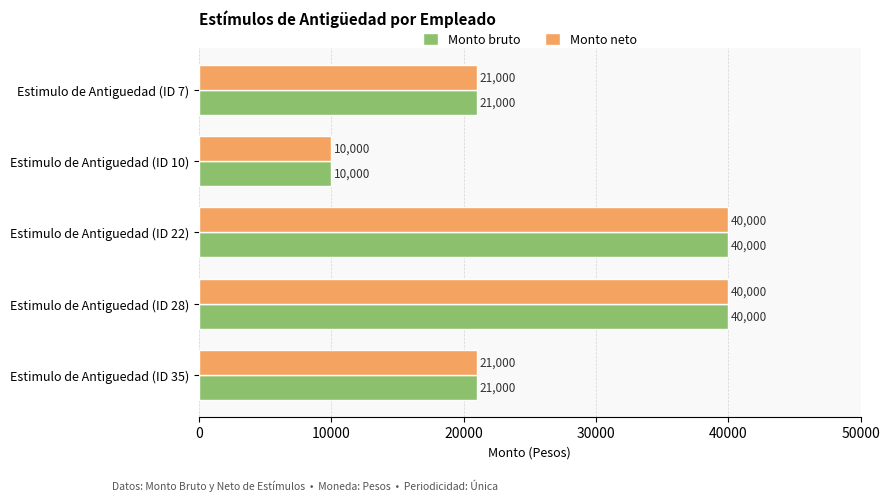

What is the sum of the Monto neto values at Estimulo de Antiguedad (ID 7) and Estimulo de Antiguedad (ID 28)?

61000